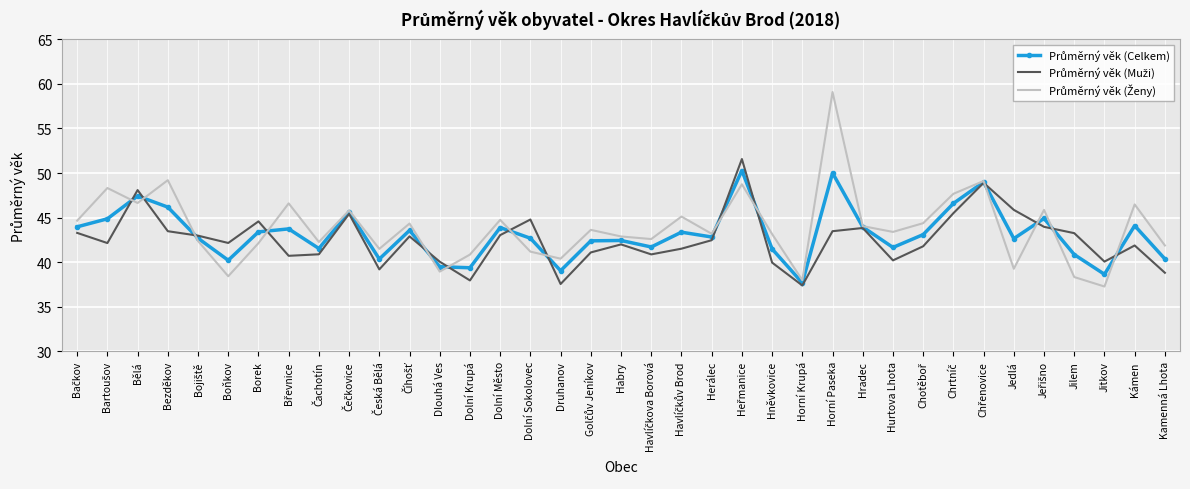

What is the total value across all series at Herálec?

128.5